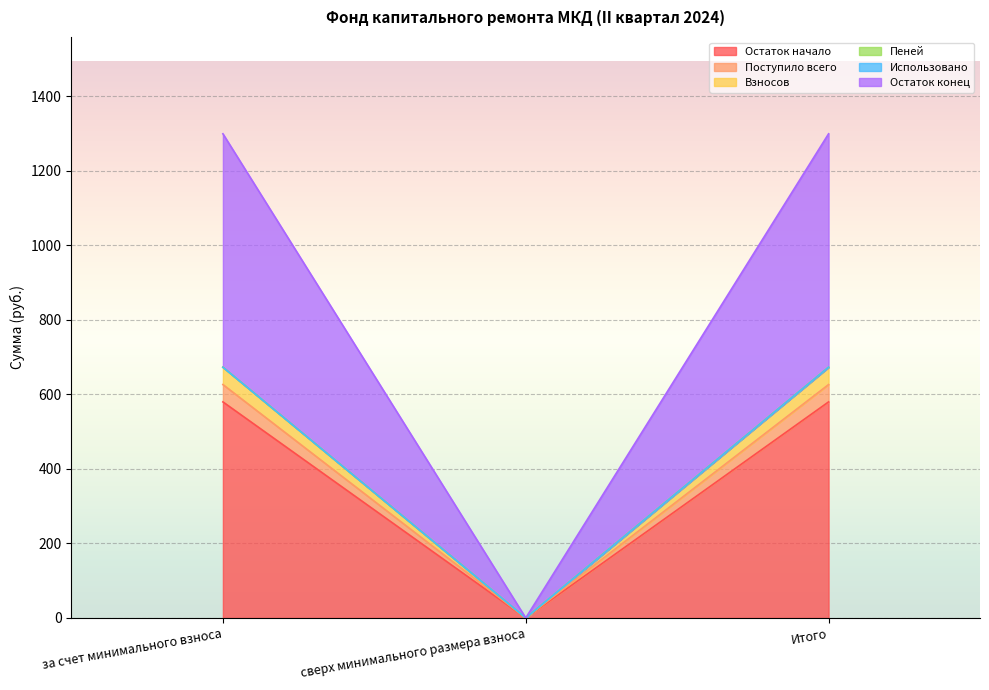

How many categories are shown in the chart?

3